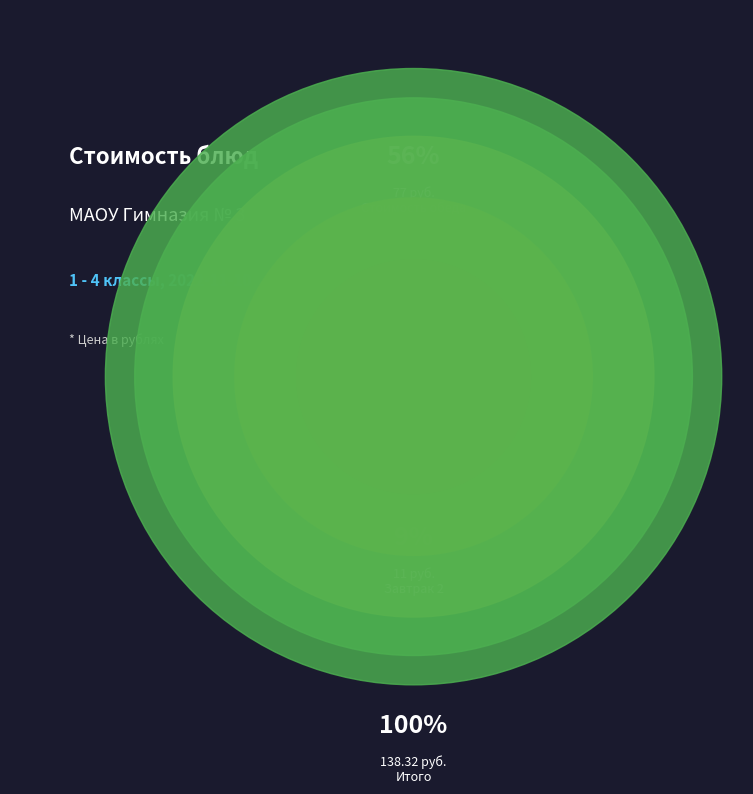

Is the sum of Чай с лимоном and Свекольник greater than half?

No